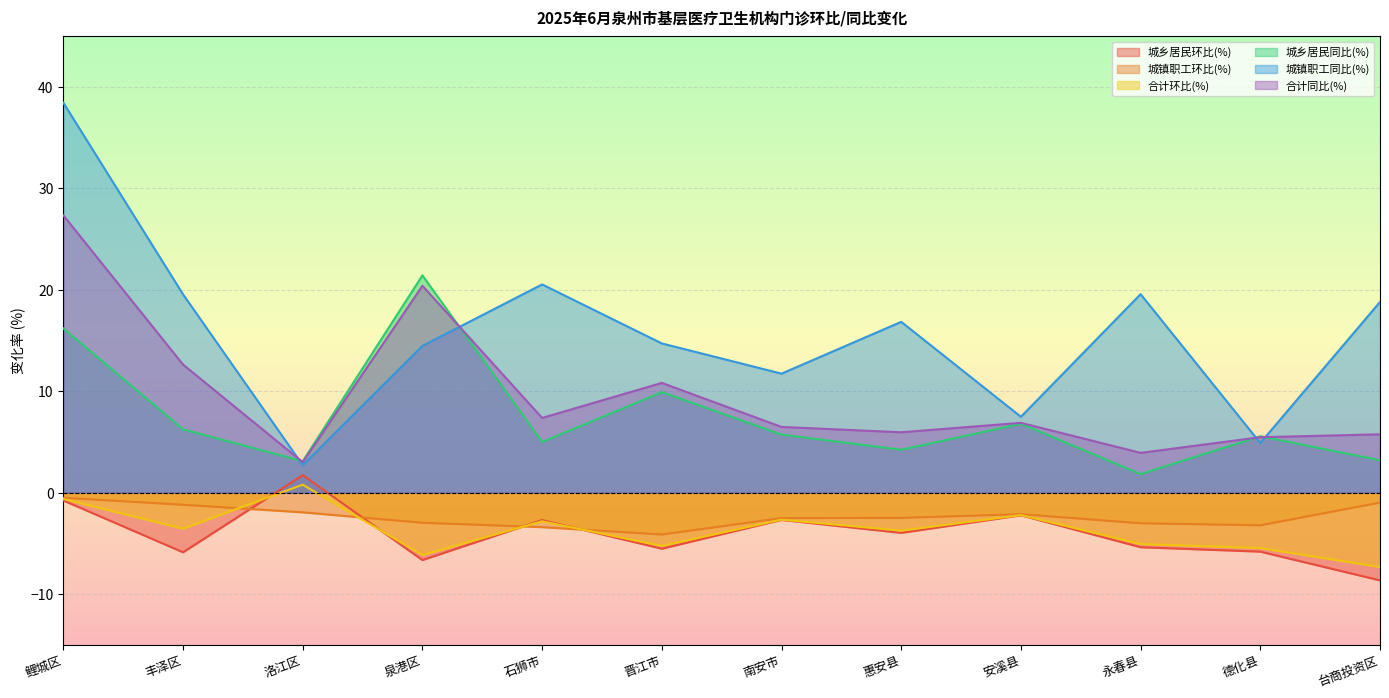

At which label is 城乡居民同比(%) closest to 11?

晋江市